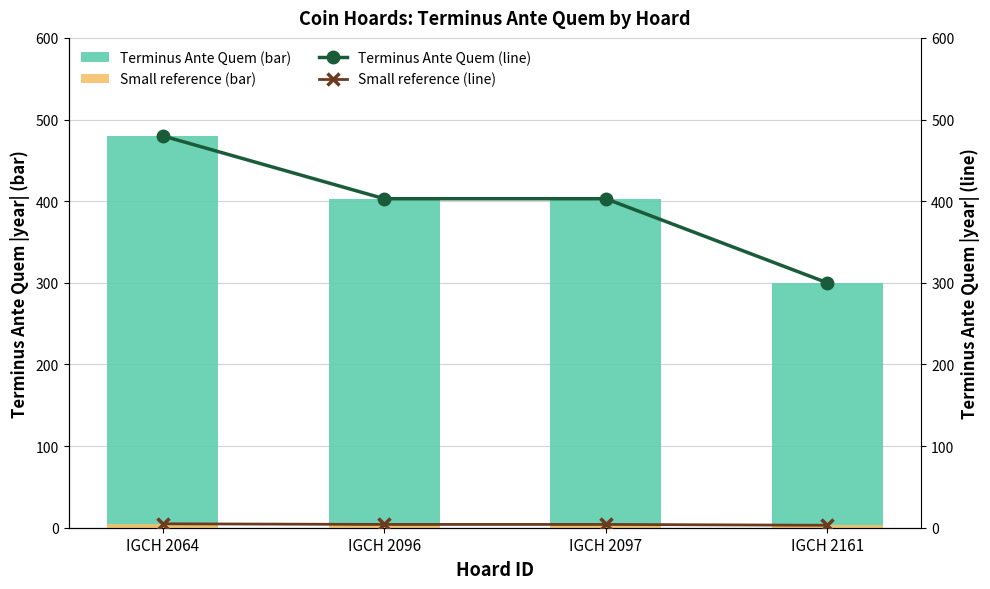

Which series has the widest spread of values?

Terminus Ante Quem (bar)